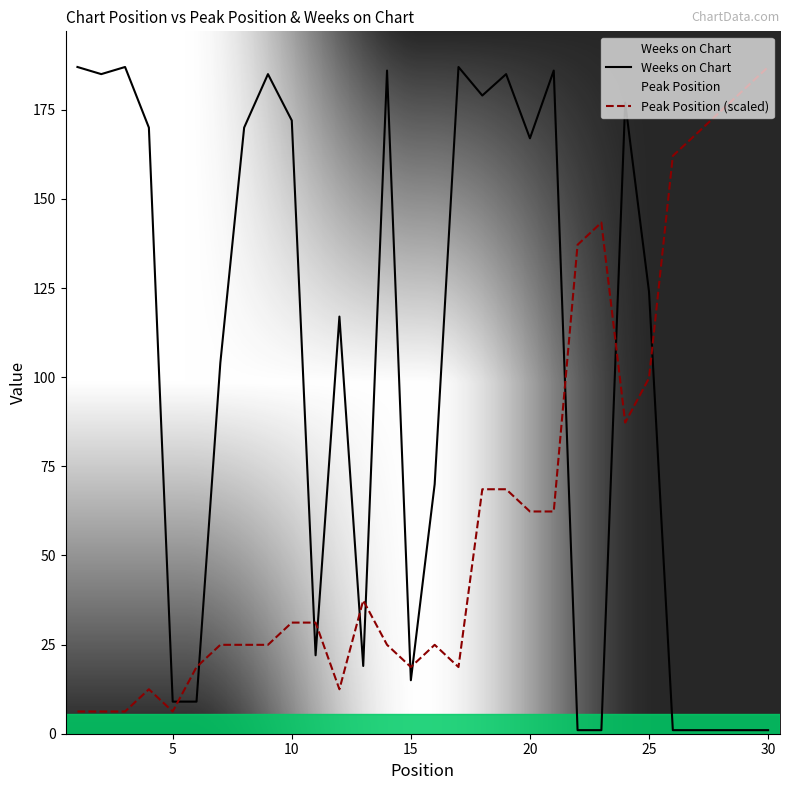

The value of Weeks on Chart at 10 is 172.0. True or false?

True